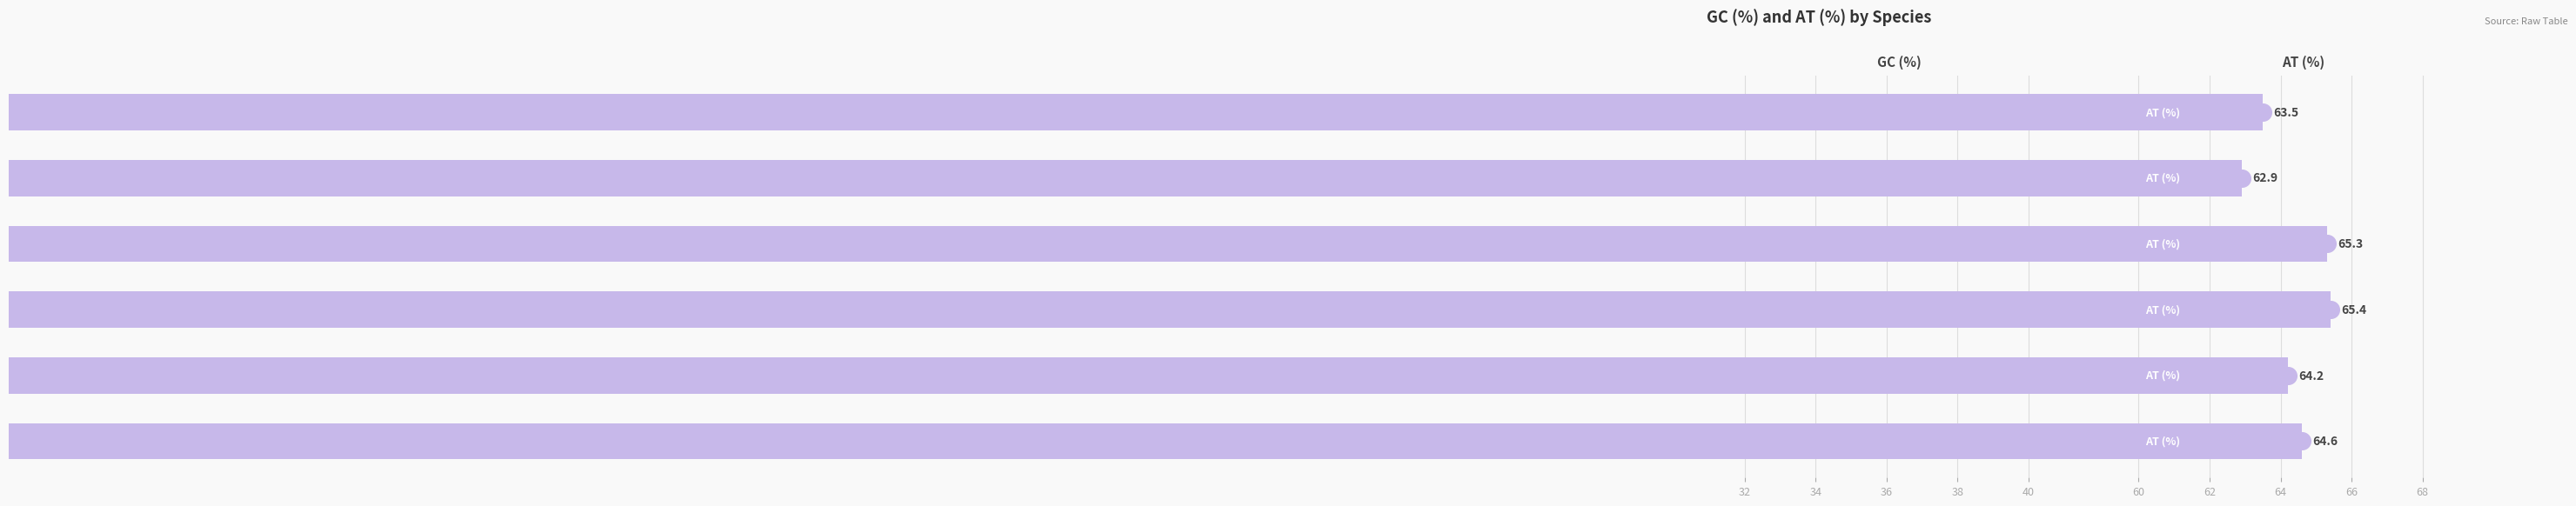

What are all the series names shown in the legend?

GC (%), AT (%)